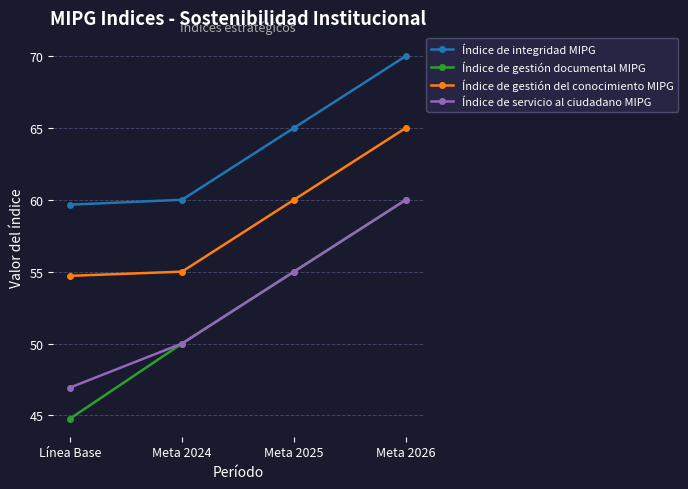

What is the greatest value displayed?

70.0